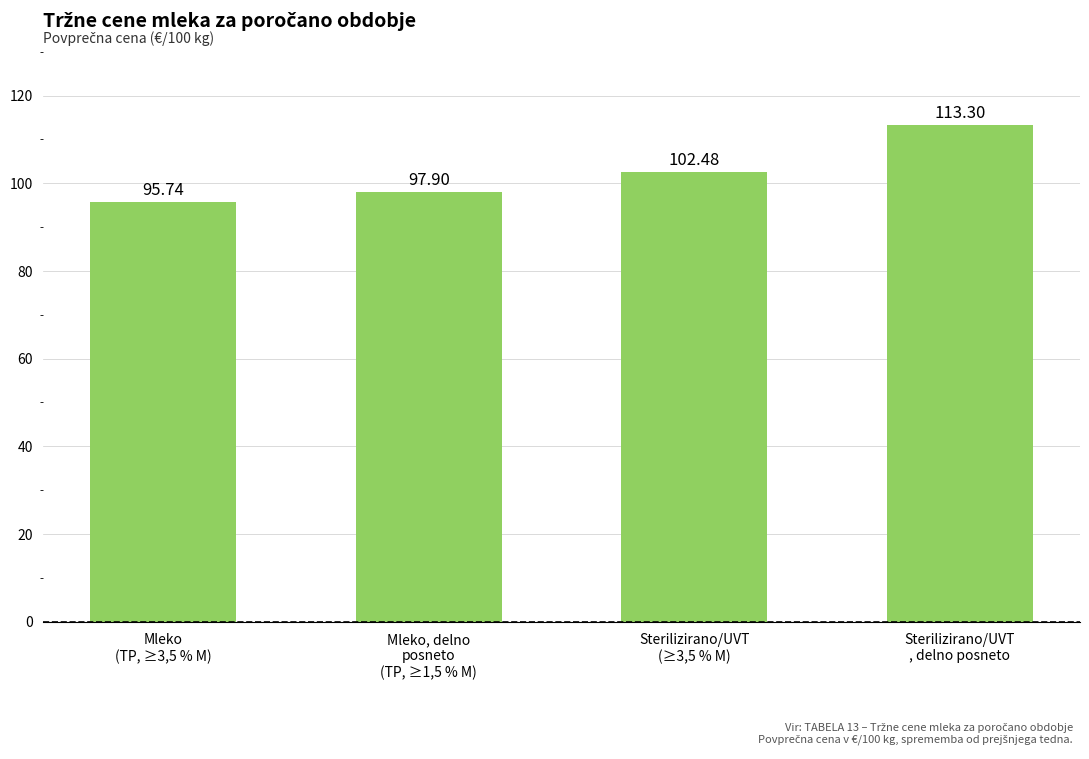

Which label corresponds to the smallest value in the chart?

Mleko
(TP, ≥3,5 % M)